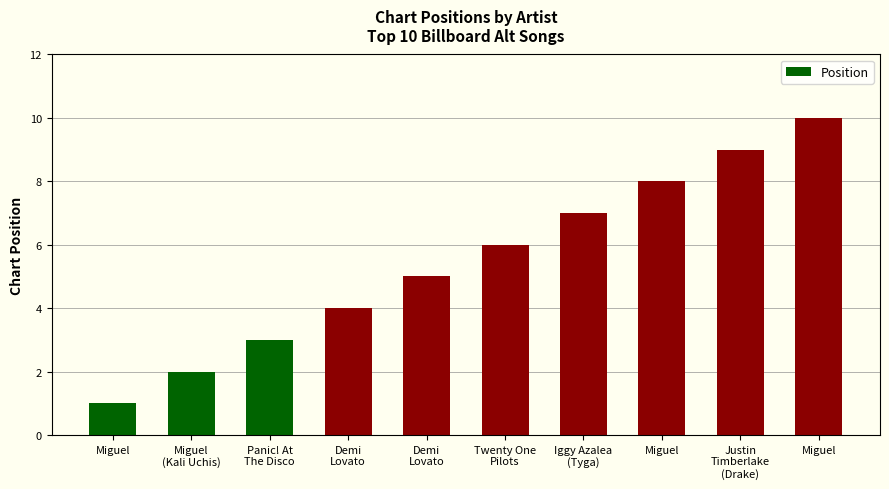

The chart shows a value of 14 at Justin
Timberlake
(Drake). True or false?

False